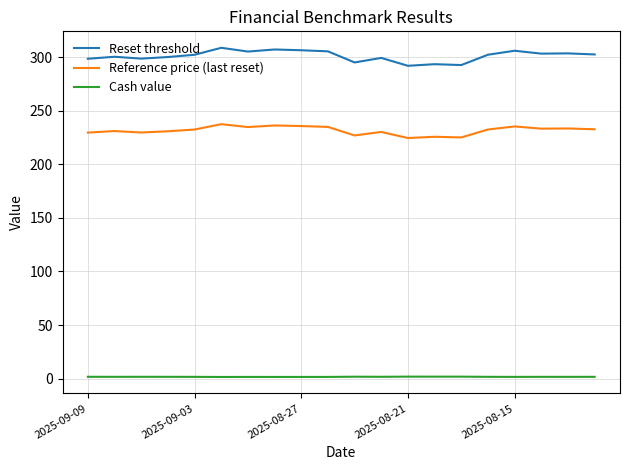

Which series has the widest spread of values?

Reset threshold